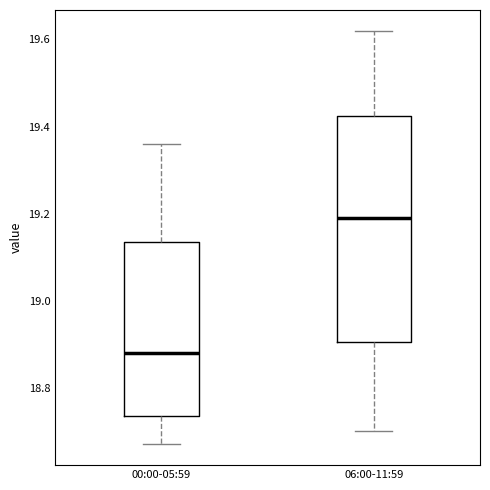

Reading left to right, transcribe this box plot: for each box, give where its median line is, the range the box spans, and where its two whiskers end, as read against the y-axis. The values are not printed on the chart, so give them approximately, as read against the axis.

00:00-05:59: median 18.88, box 18.74 to 19.14, whiskers 18.68 to 19.36
06:00-11:59: median 19.20, box 18.90 to 19.42, whiskers 18.70 to 19.62